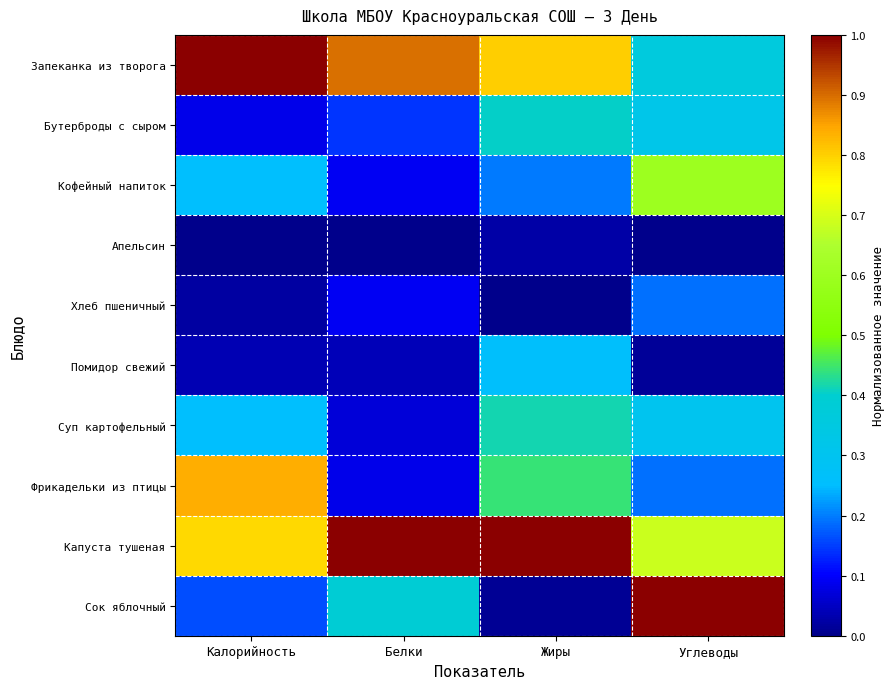

How many series are shown in this chart?

10